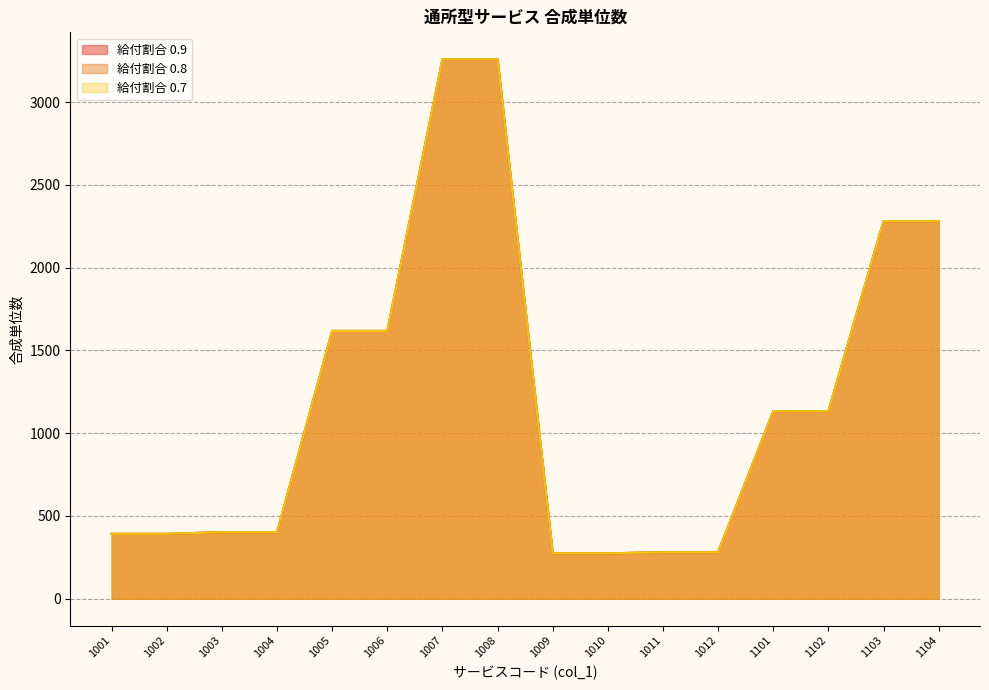

Which category has the lowest value in the 給付割合 0.9 series?

1009